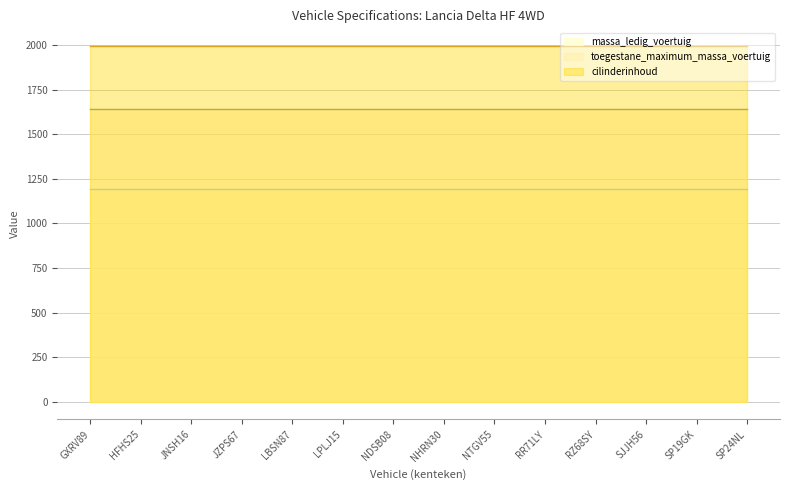

What position from the left is RZ68SY?

11